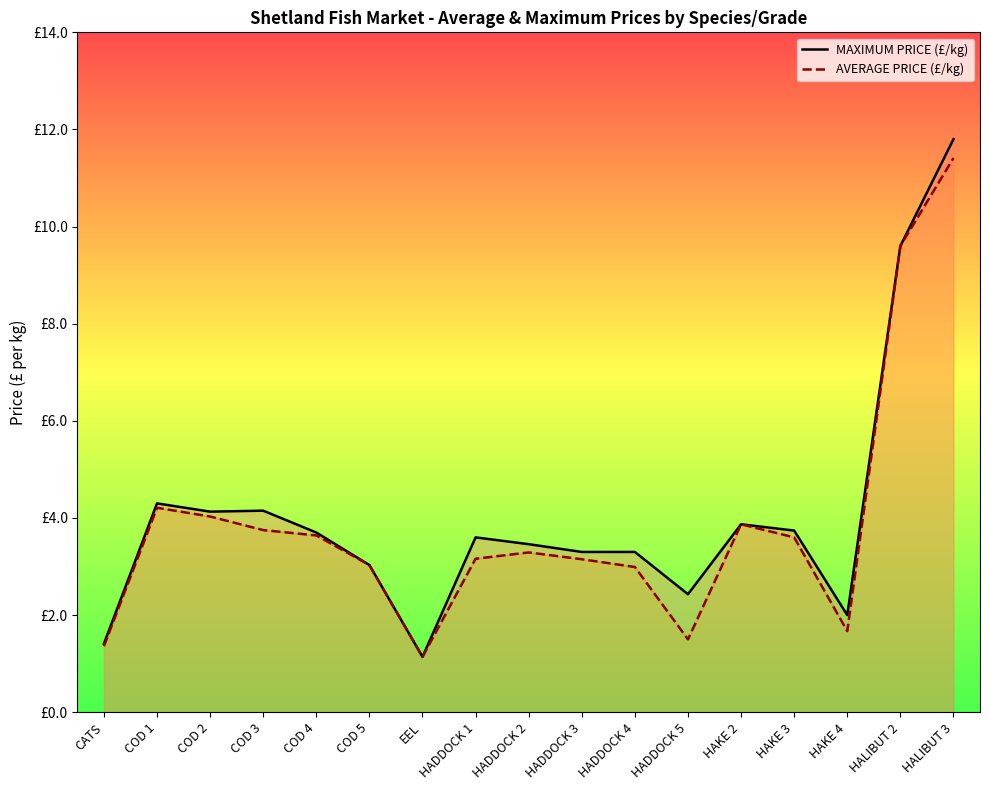

What are all the series names shown in the legend?

MAXIMUM PRICE (£/kg), AVERAGE PRICE (£/kg)